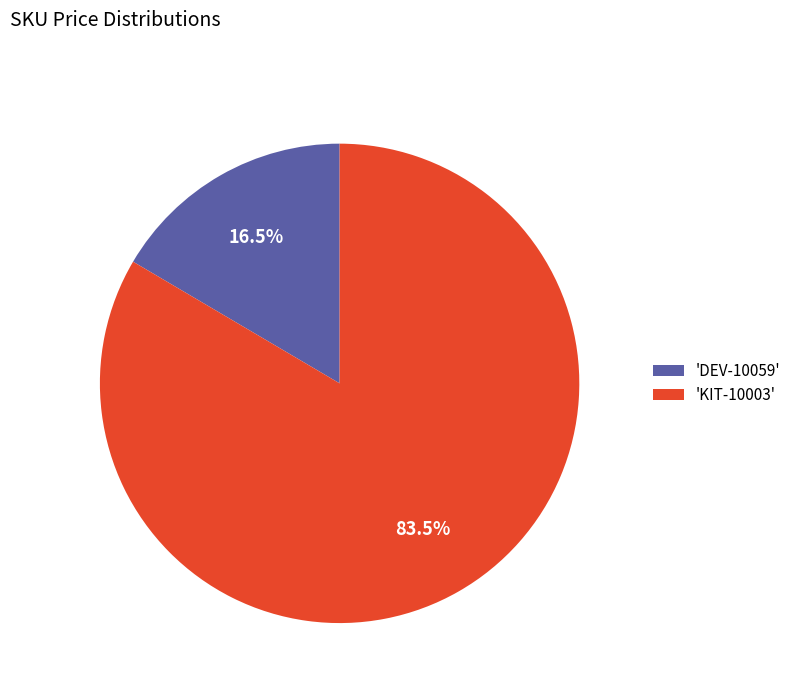

Which slice represents more than half of the pie?

'KIT-10003'